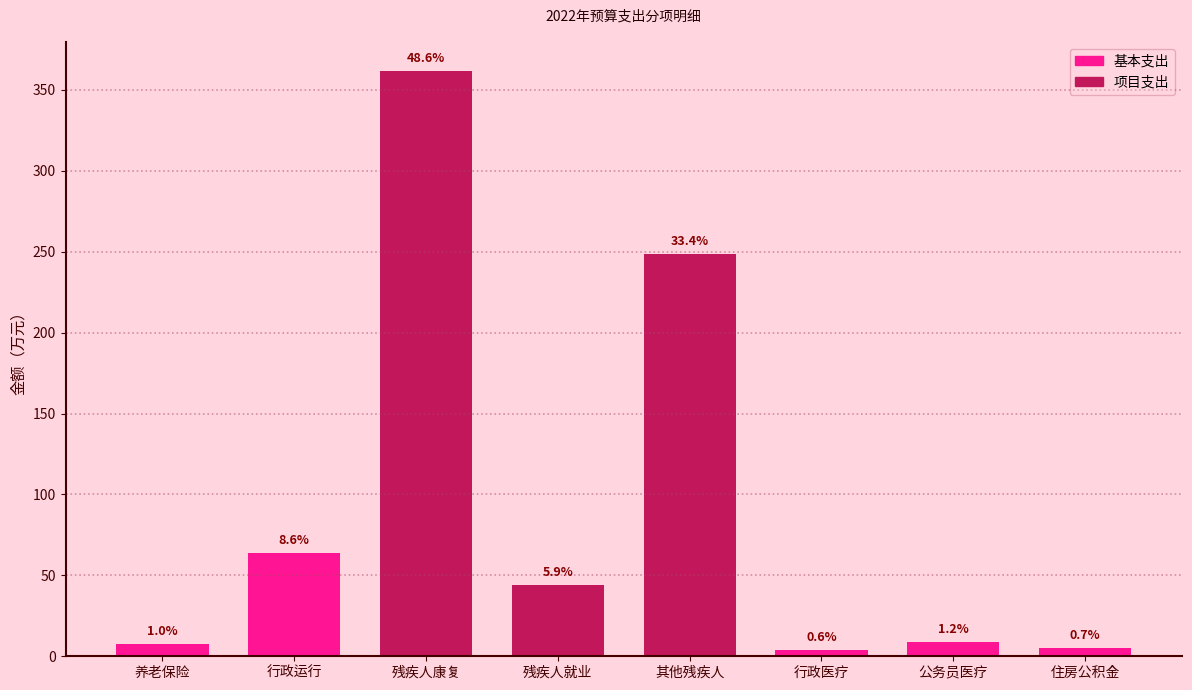

Does the chart contain stacked bars?

Yes